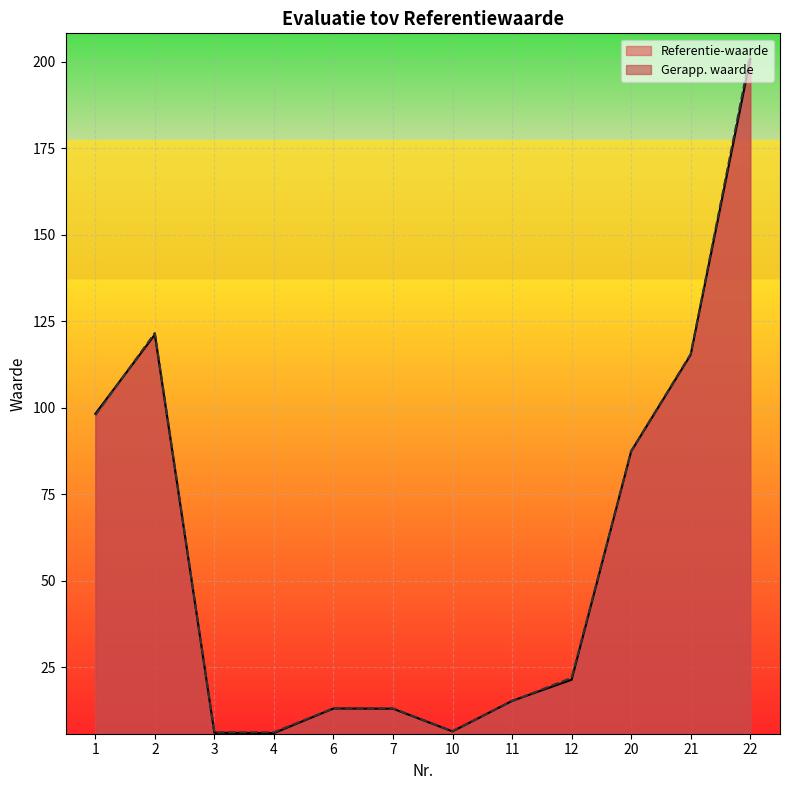

Which label corresponds to the largest value in the chart?

22